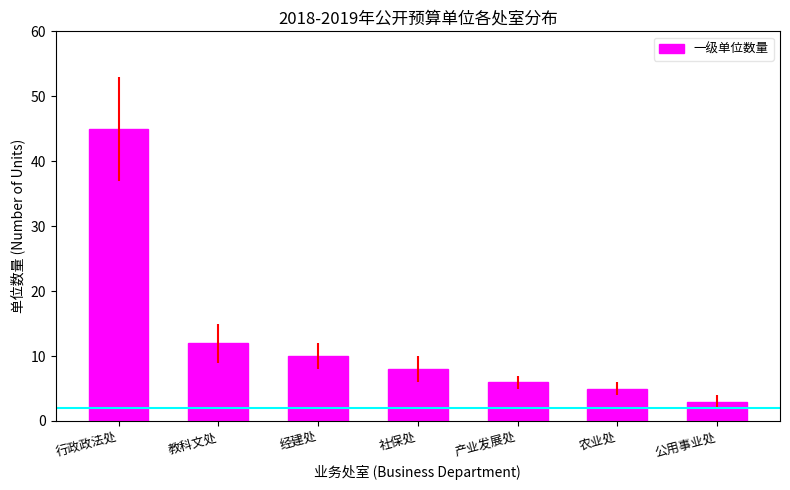

What is the label of the 2nd bar from the right?

农业处